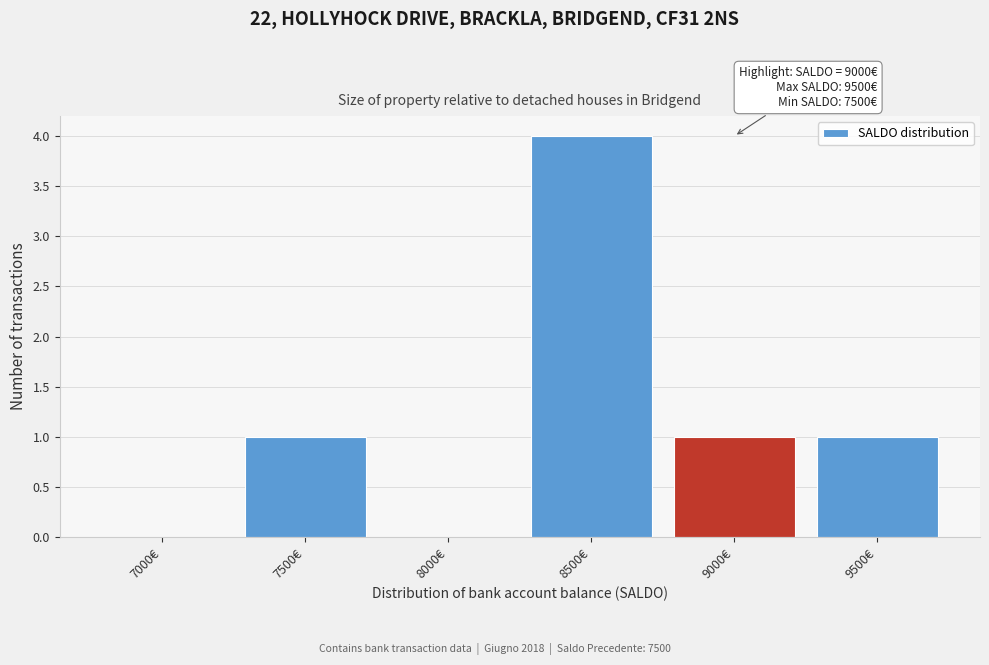

Reading left to right, extract all data points from this chart.

7000€=0	7500€=1	8000€=0	8500€=4	9000€=1	9500€=1